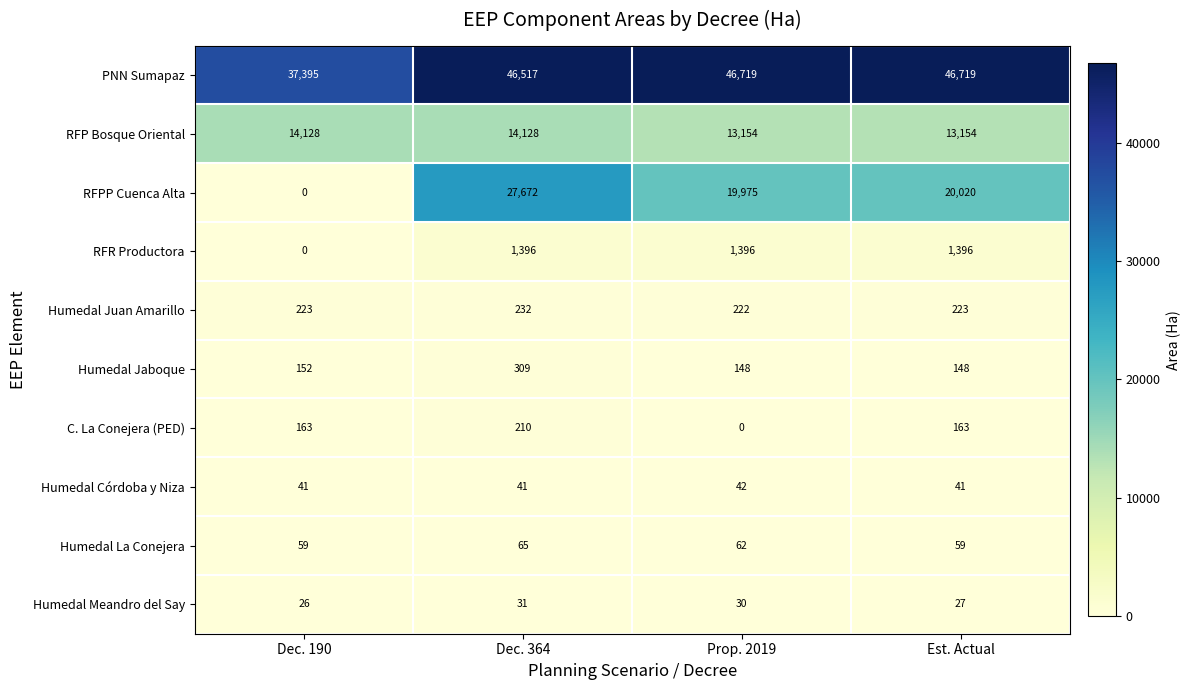

What is the difference between the maximum and minimum values in the RFR Productora series?

1396